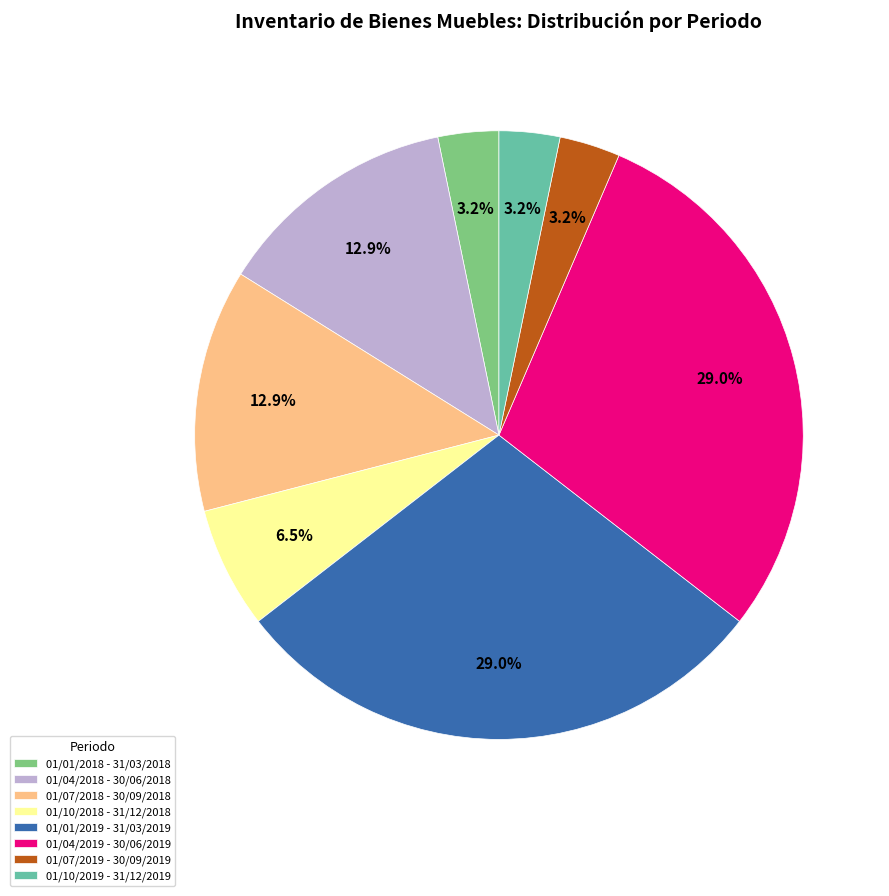

How much of the chart is everything except 01/10/2019 - 31/12/2019?

96.8%